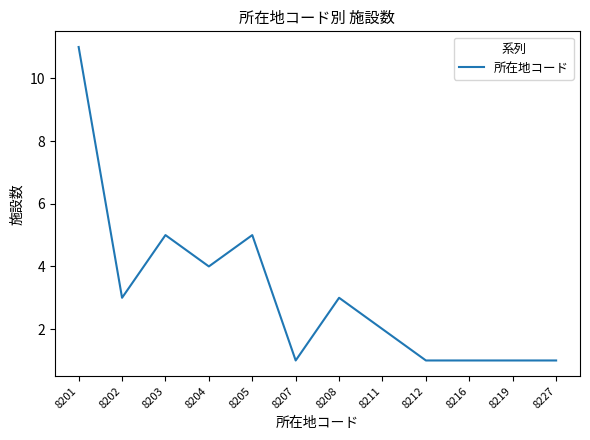

What is the sum of all values?

38